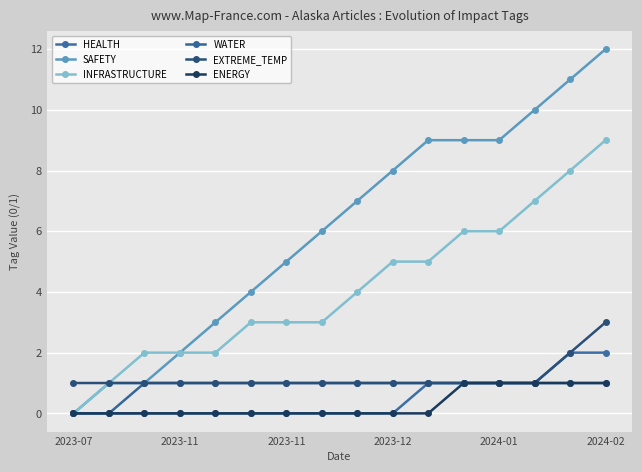

How many lines are shown in the chart?

6